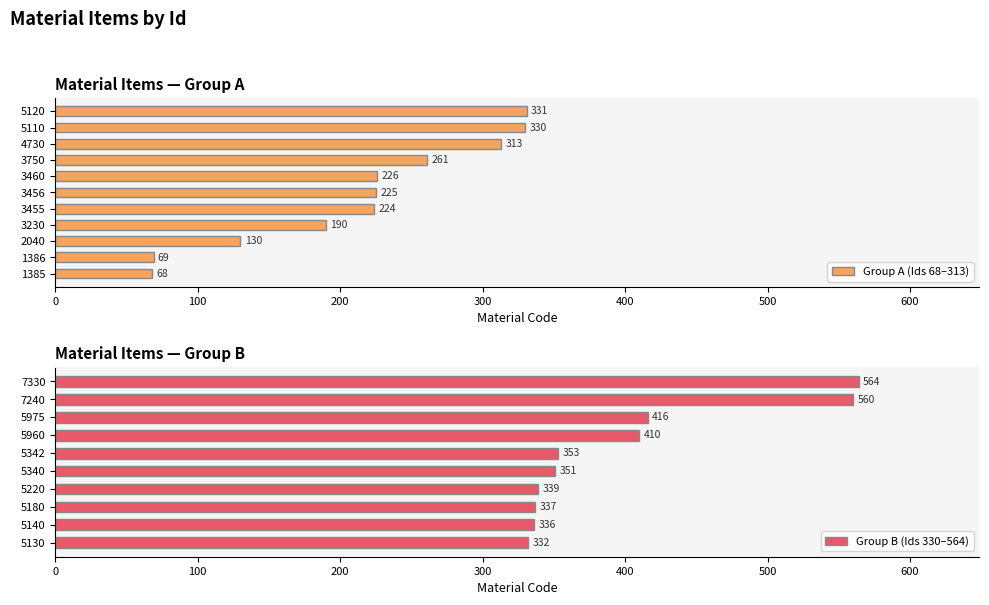

What is the ratio of the value at 5110 to the value at 4730?

1.1